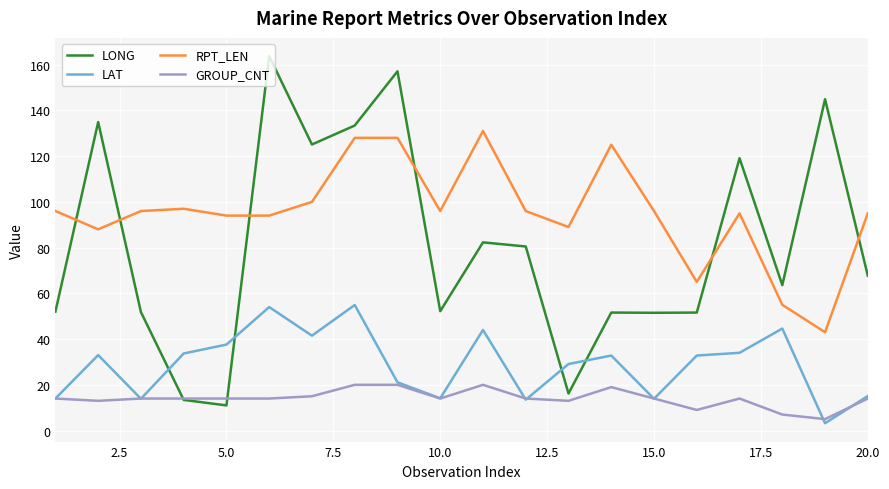

True or false: LONG and LAT intersect in this chart.

True